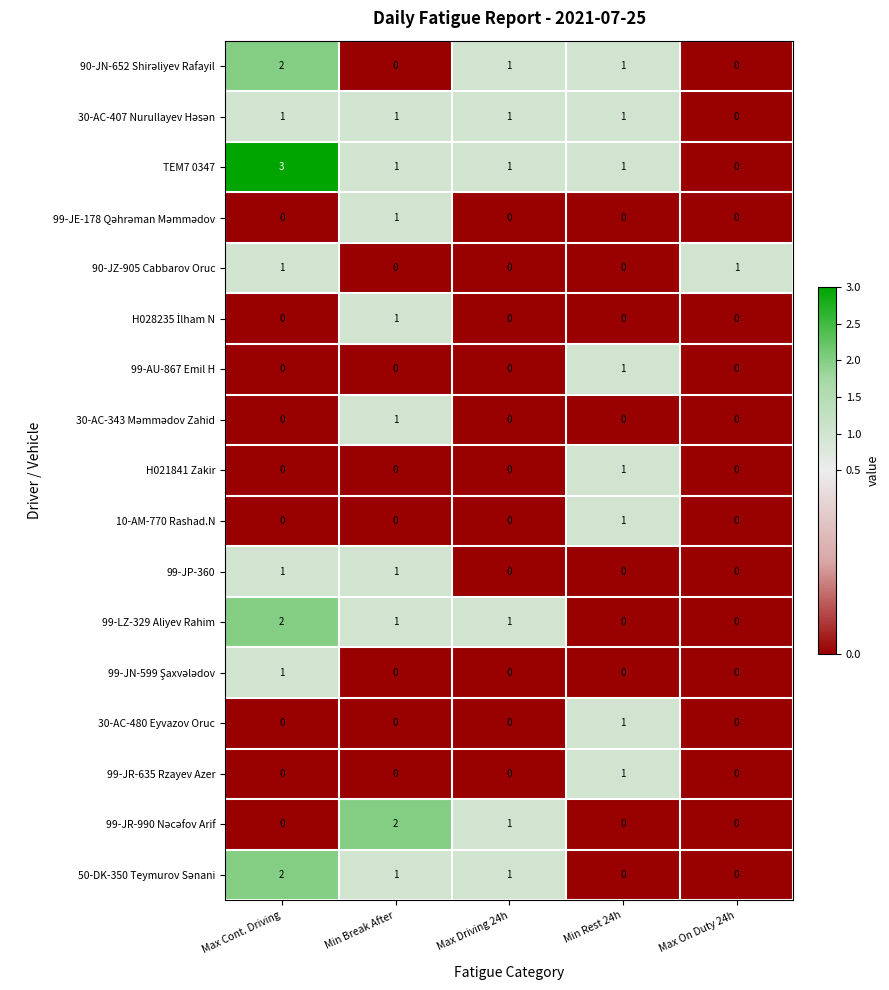

Count the 99-JR-635 Rzayev Azer values in the range 0 to 1.

5